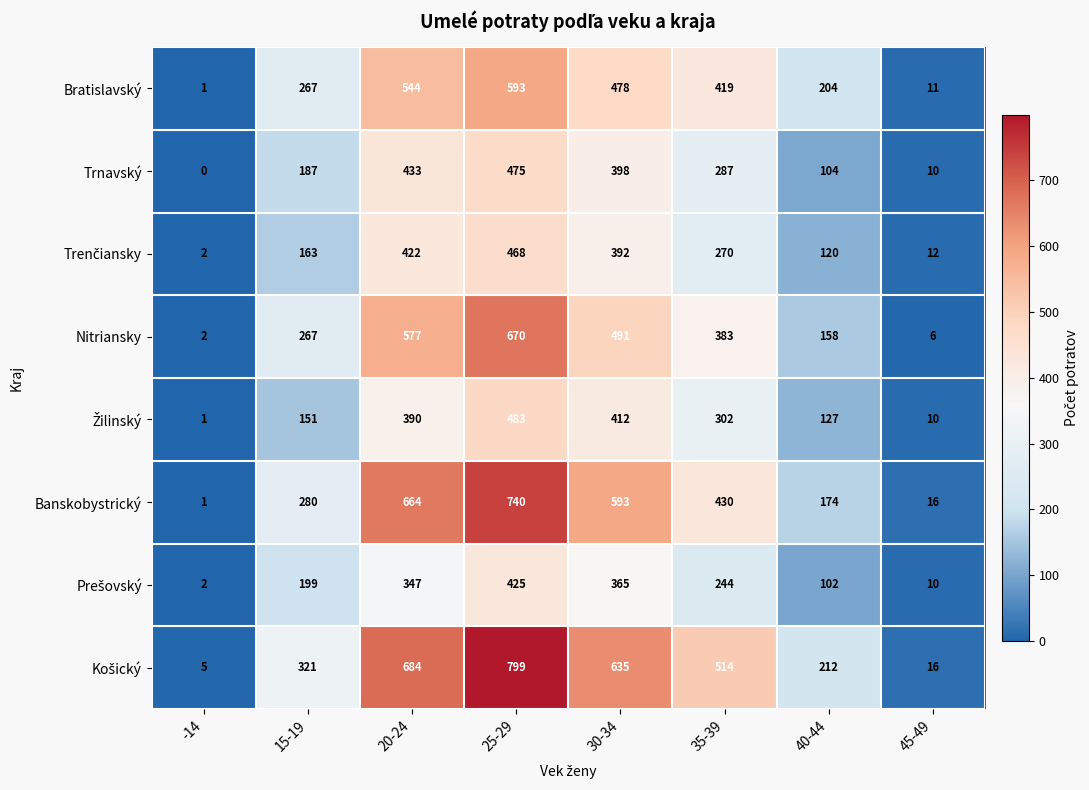

What is the sum of all Bratislavský values?

2517